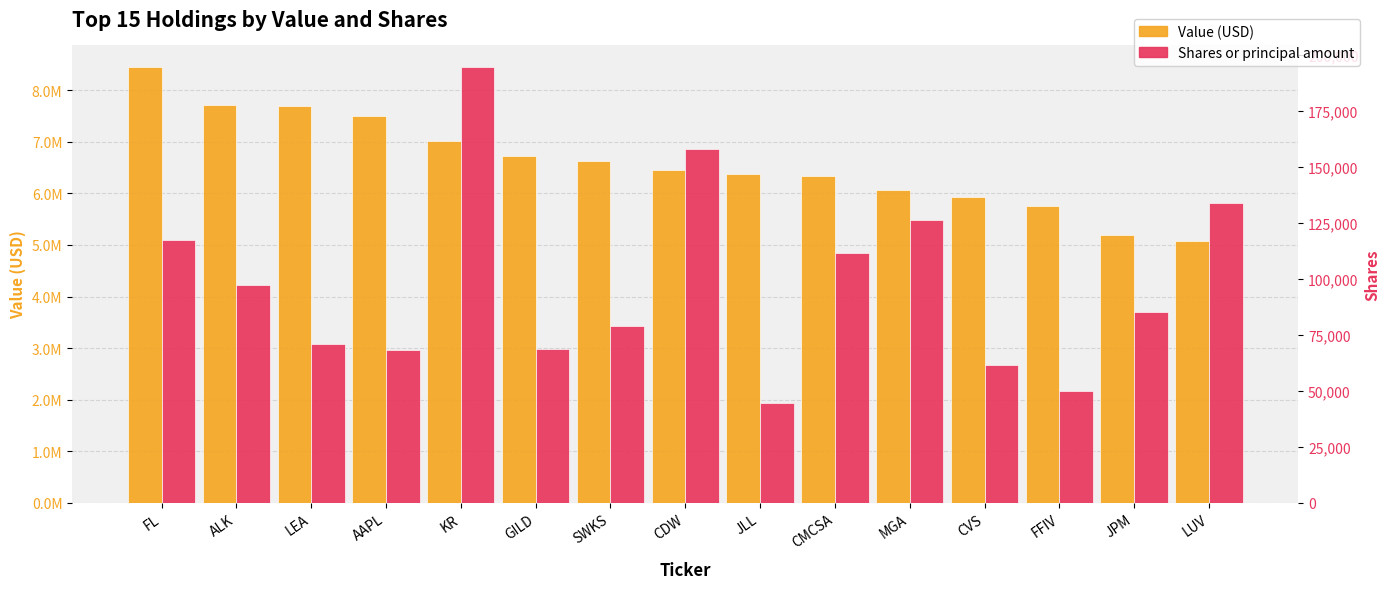

List the series in order of their peak value, lowest first.

Shares or principal amount, Value